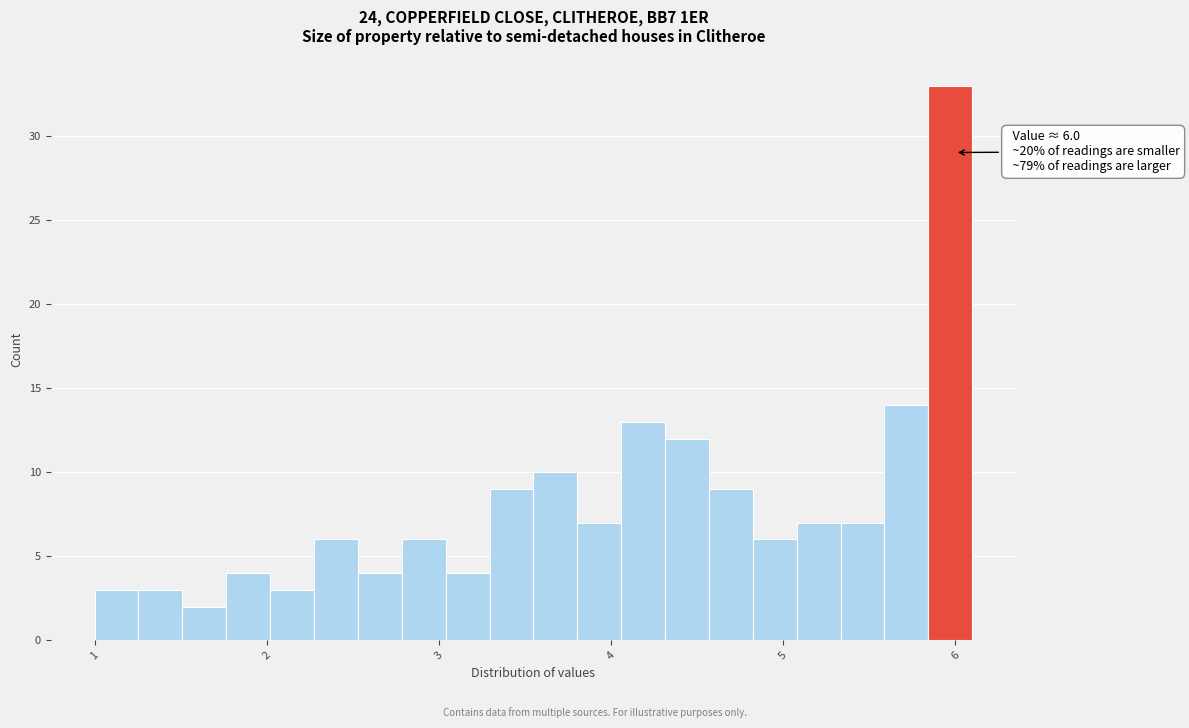

Read against the x-axis, roughly where is the centre of the tallest bar?

6.0